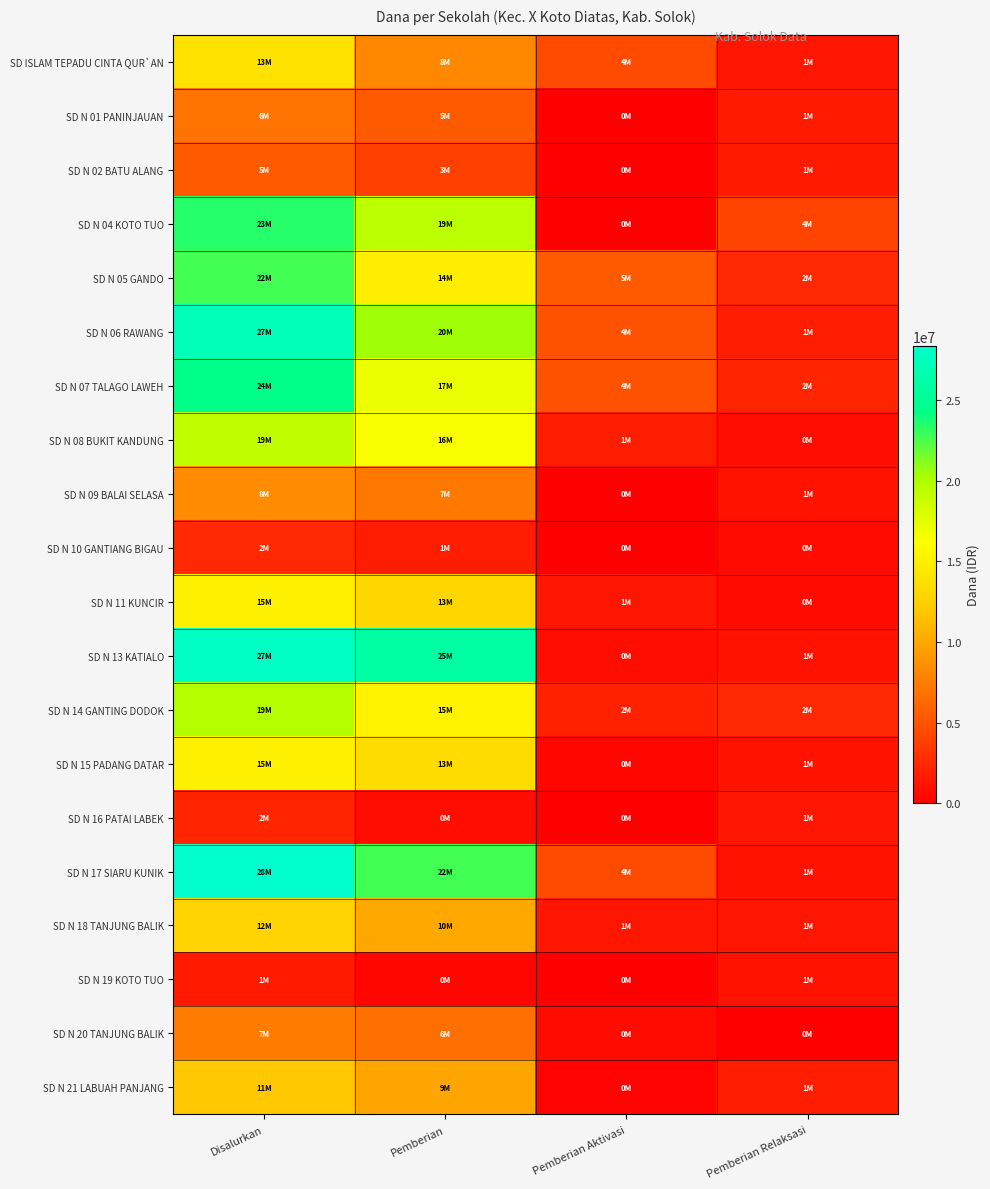

How many distinct data groups are displayed?

20